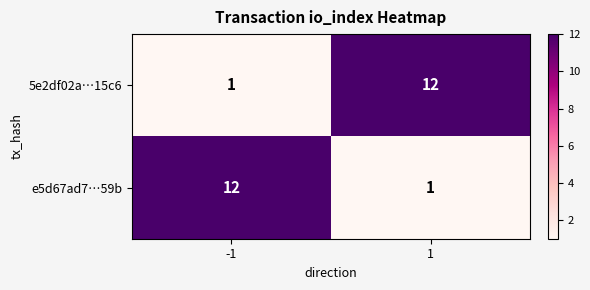

Reading left to right, what are all the values shown in this chart?

5e2df02a…15c6: -1=1	1=12
e5d67ad7…59b: -1=12	1=1